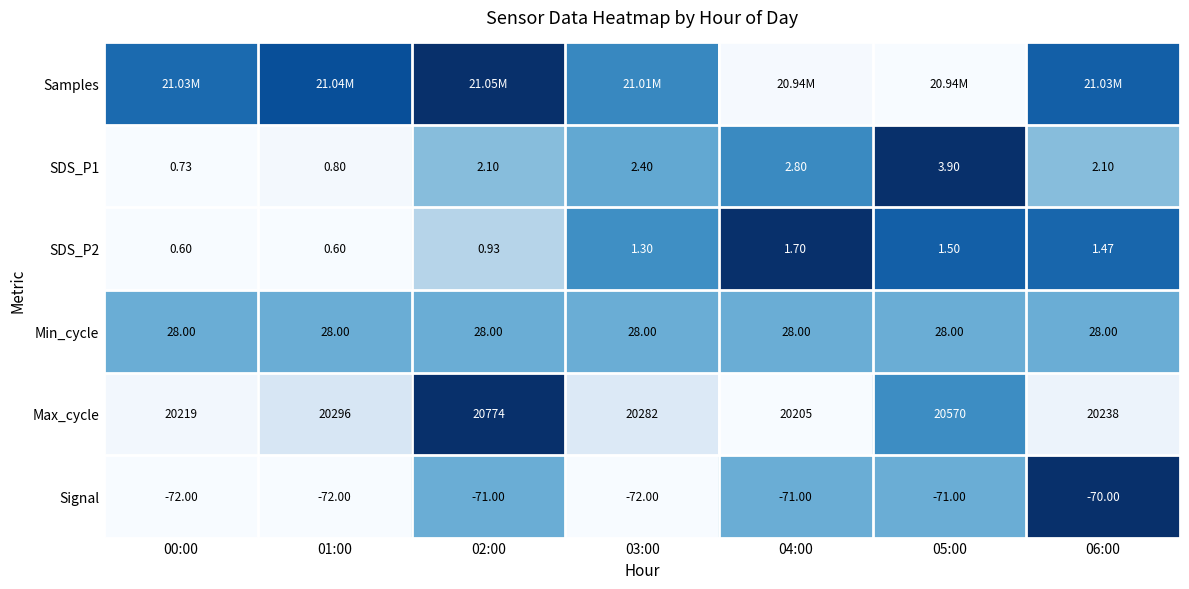

Is the value of Signal at 04:00 greater than the value of SDS_P2 at 05:00?

No